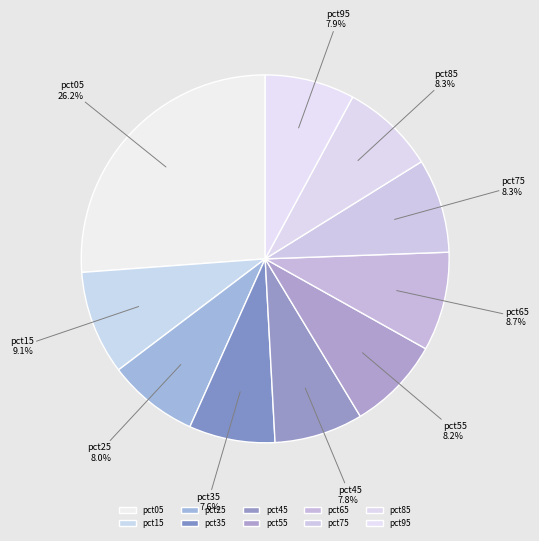

The pct75 slice represents 8% of the pie. True or false?

True